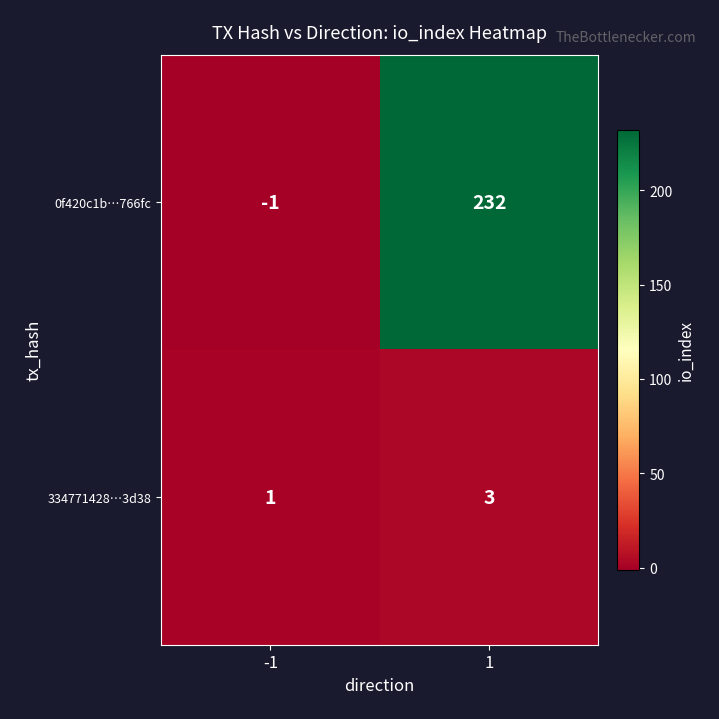

What is the sum of the 334771428…3d38 values at 1 and -1?

4